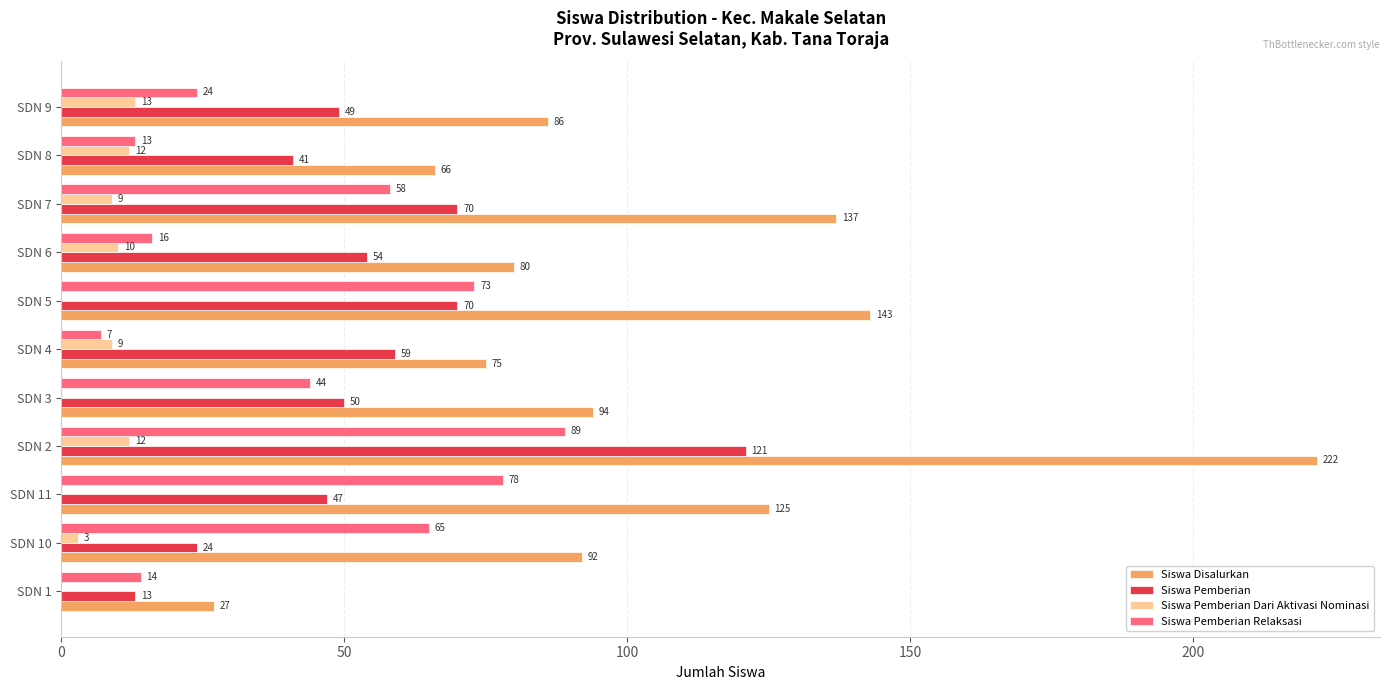

What is the sum of all Siswa Pemberian values?

598